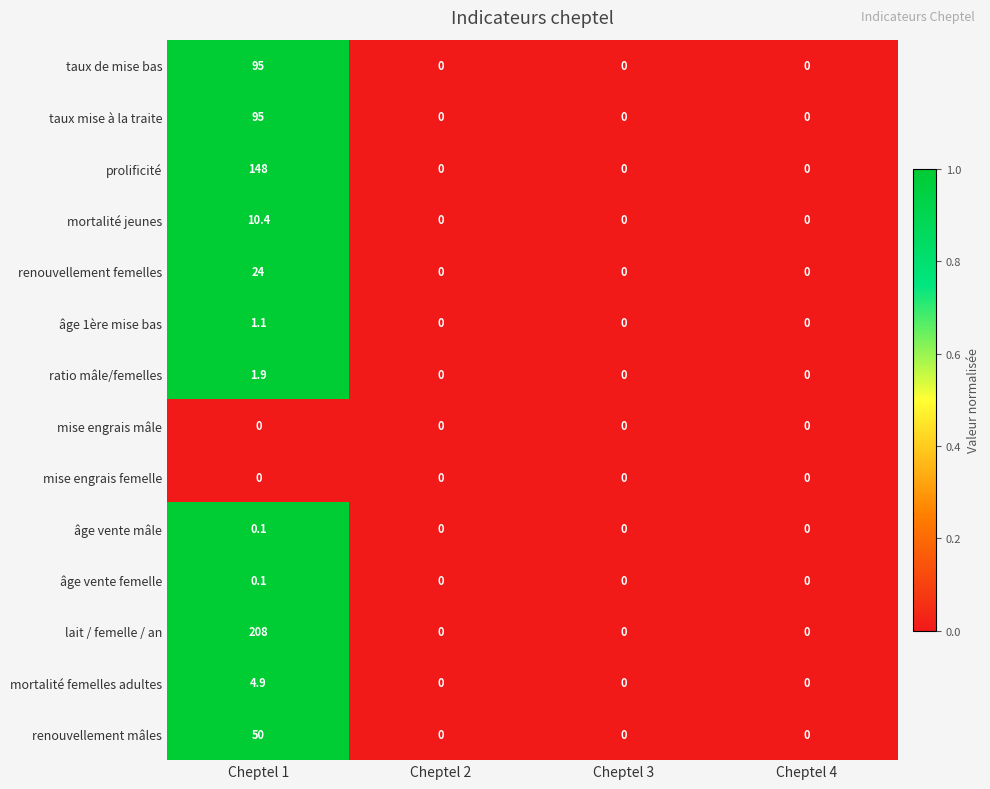

What is the sum of all mortalité jeunes values?

10.4